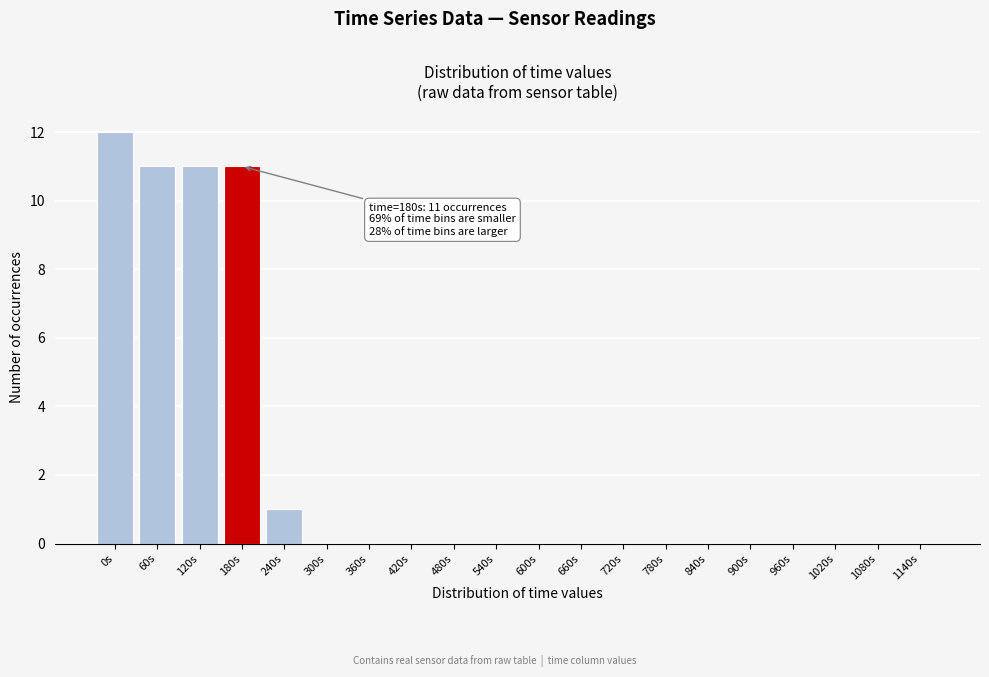

Reading left to right, extract all data points from this chart.

0s=12	60s=11	120s=11	180s=11	240s=1	300s=0	360s=0	420s=0	480s=0	540s=0	600s=0	660s=0	720s=0	780s=0	840s=0	900s=0	960s=0	1020s=0	1080s=0	1140s=0